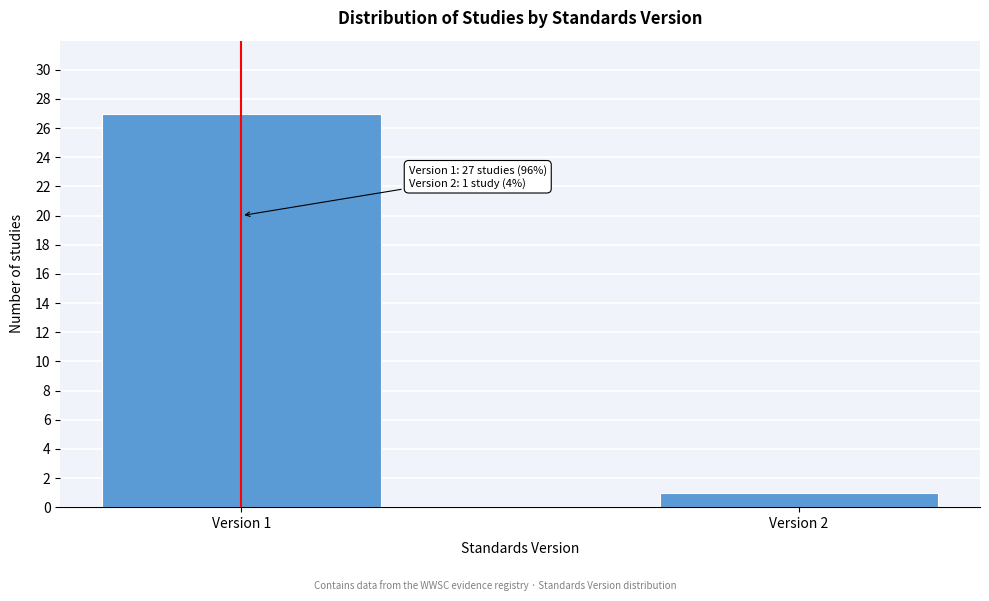

Reading left to right, list all the values displayed in this chart.

Version 1=27	Version 2=1